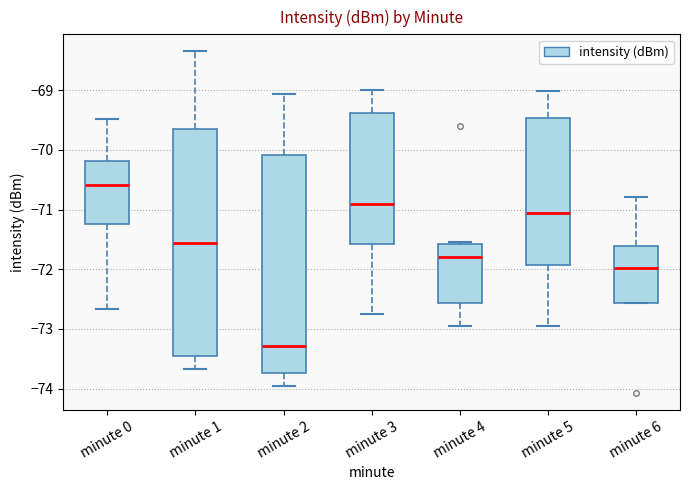

Which box's median line is the lowest?

minute 2